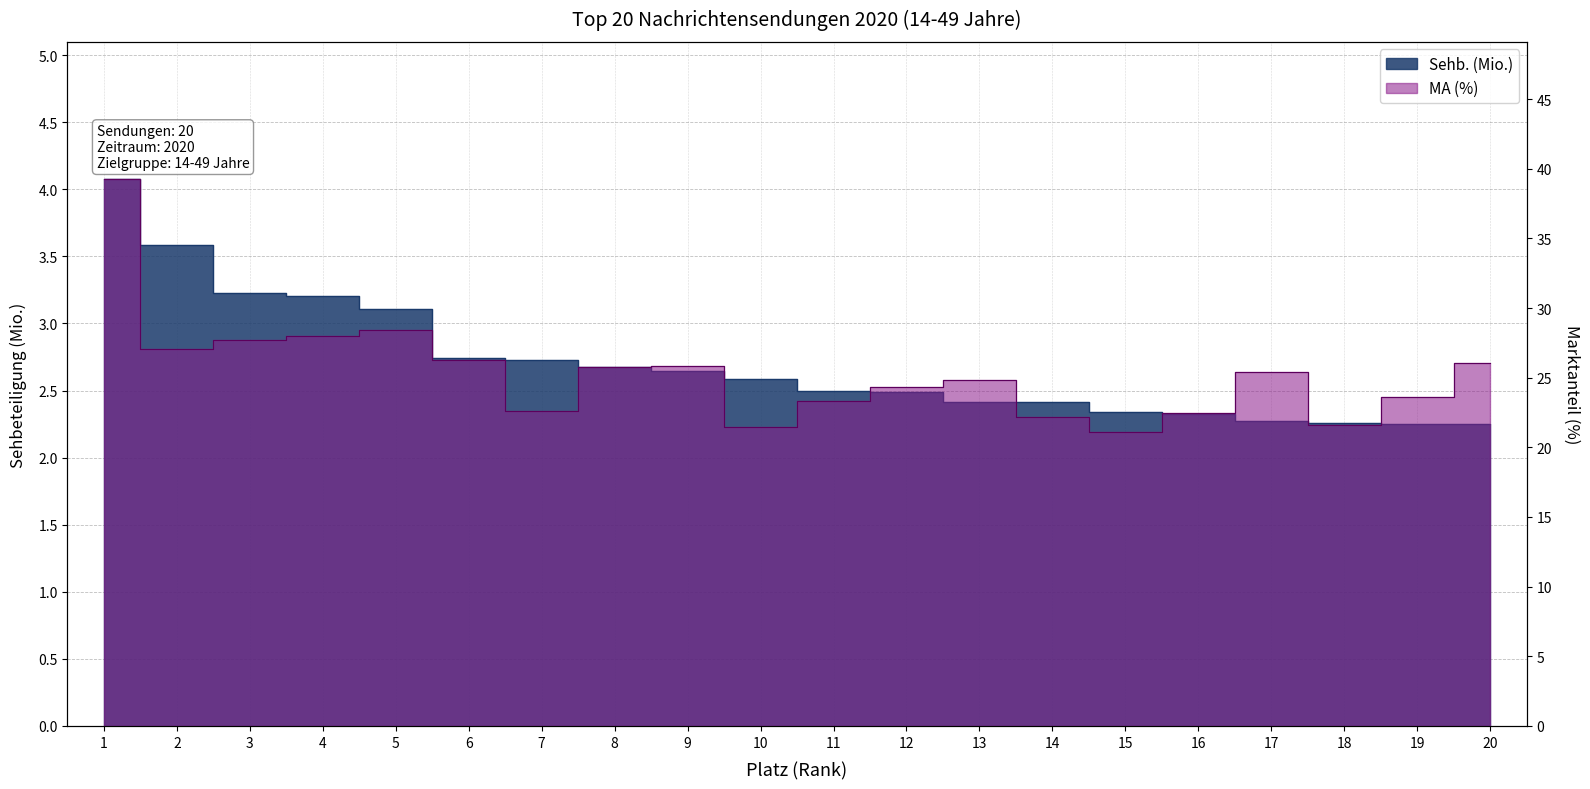

Which category has the highest value across all series?

1